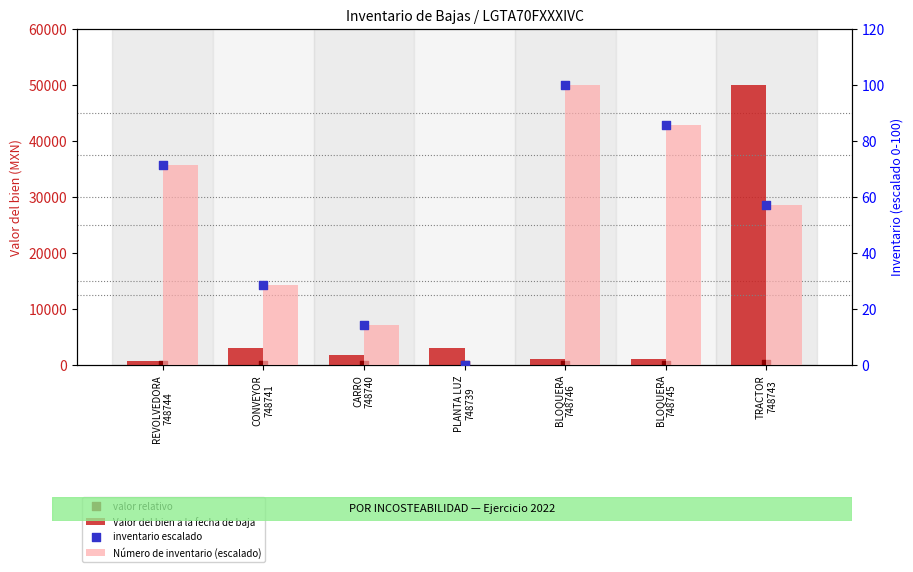

Which series has the largest Y range (max minus min)?

Valor del bien a la fecha de baja